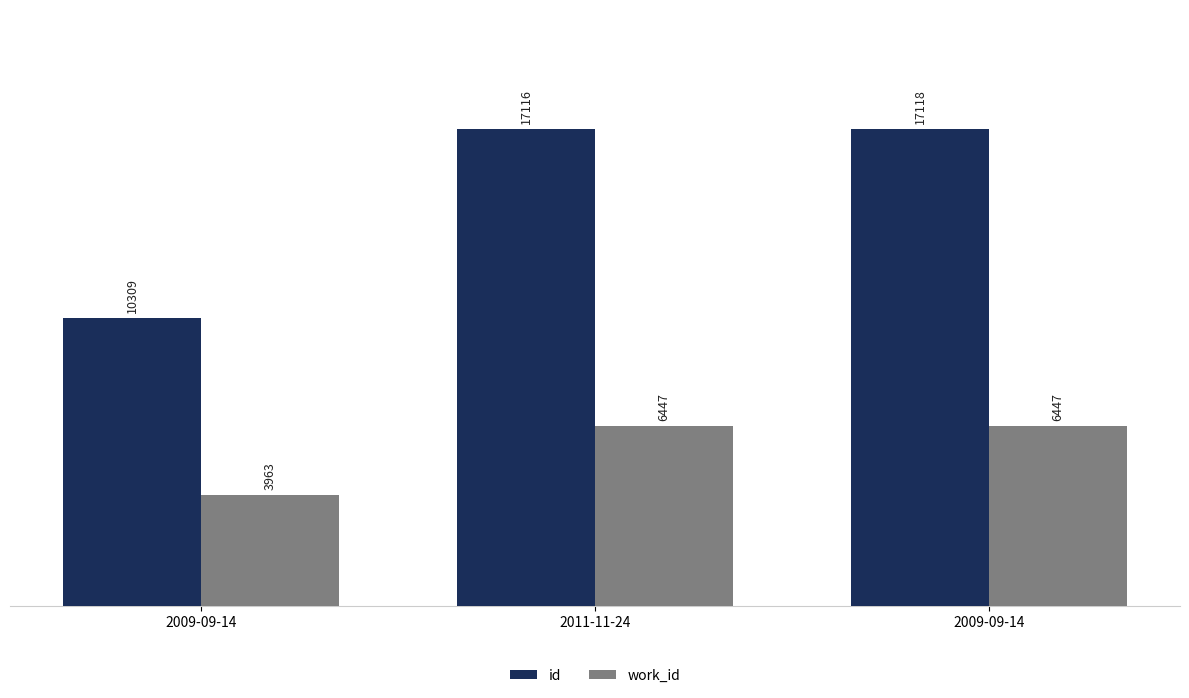

What is the difference between the highest and lowest values at 2009-09-14?

6346